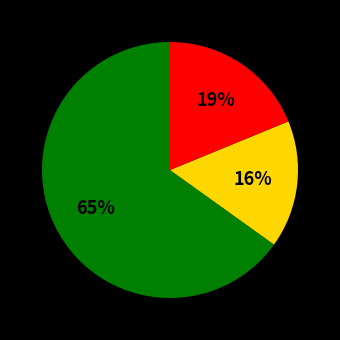

Is there any slice that represents more than half of the pie?

Yes